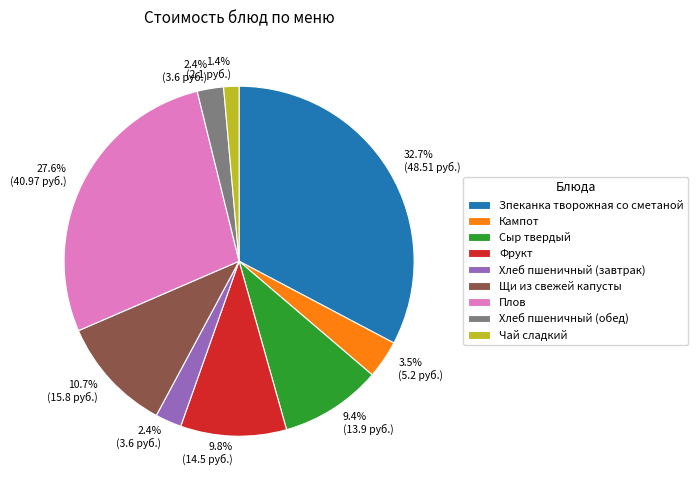

Is there any slice that represents more than half of the pie?

No